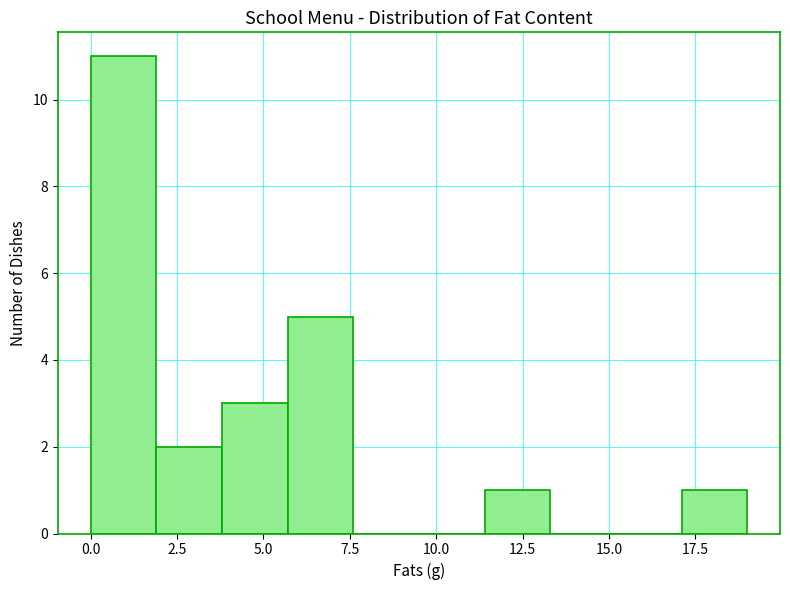

Read against the x-axis, roughly where is the centre of the tallest bar?

1.0